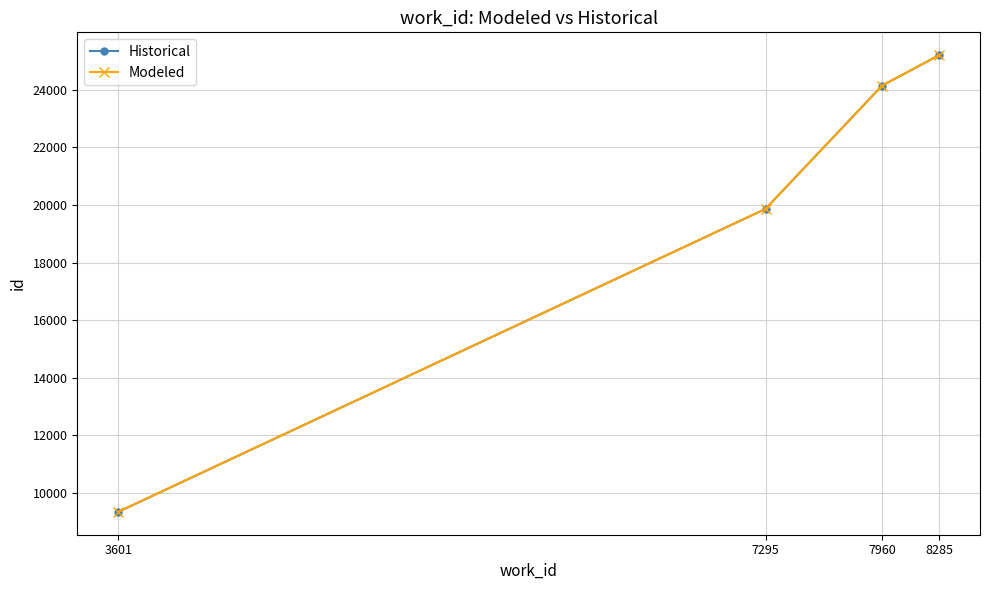

What is the difference between the second highest and second lowest values in the Historical series?

4278